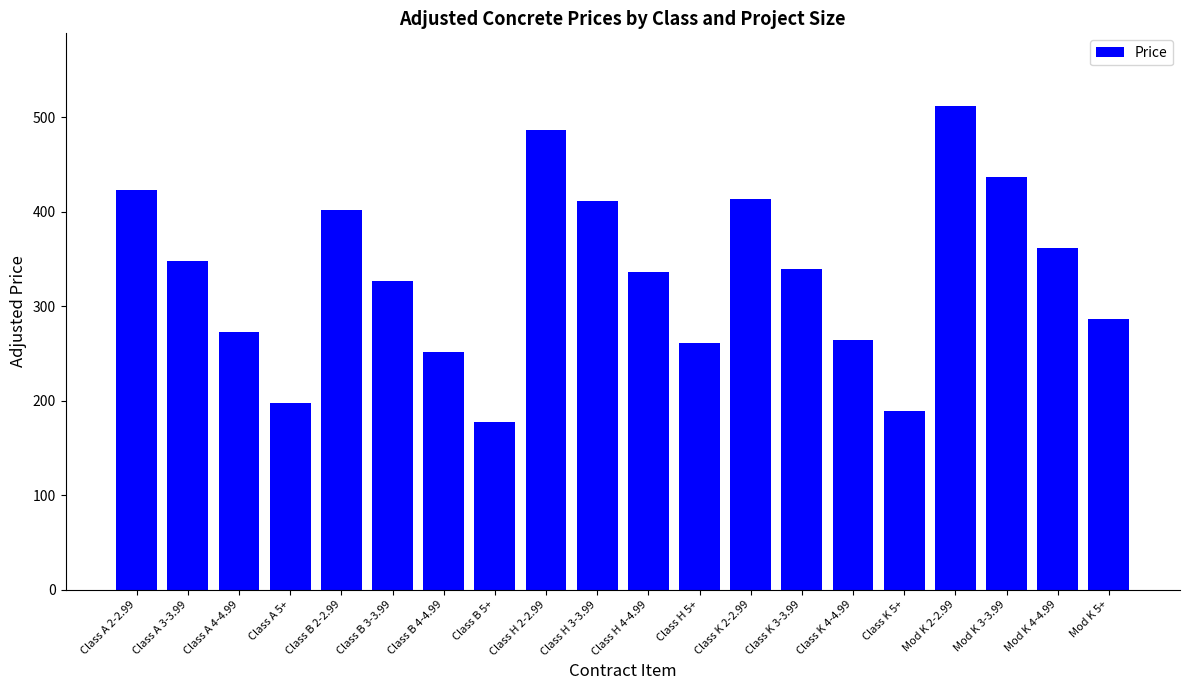

What is the change in value from Class B 5+ to Mod K 2-2.99?

+335